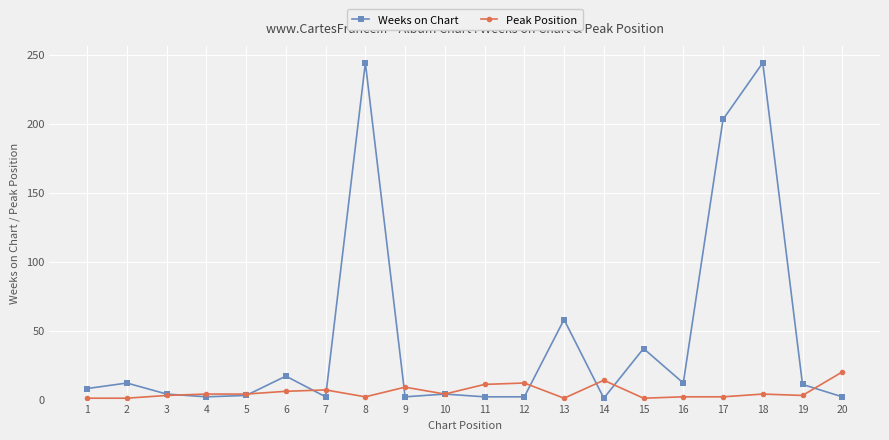

What is the average value of the Weeks on Chart series?

44